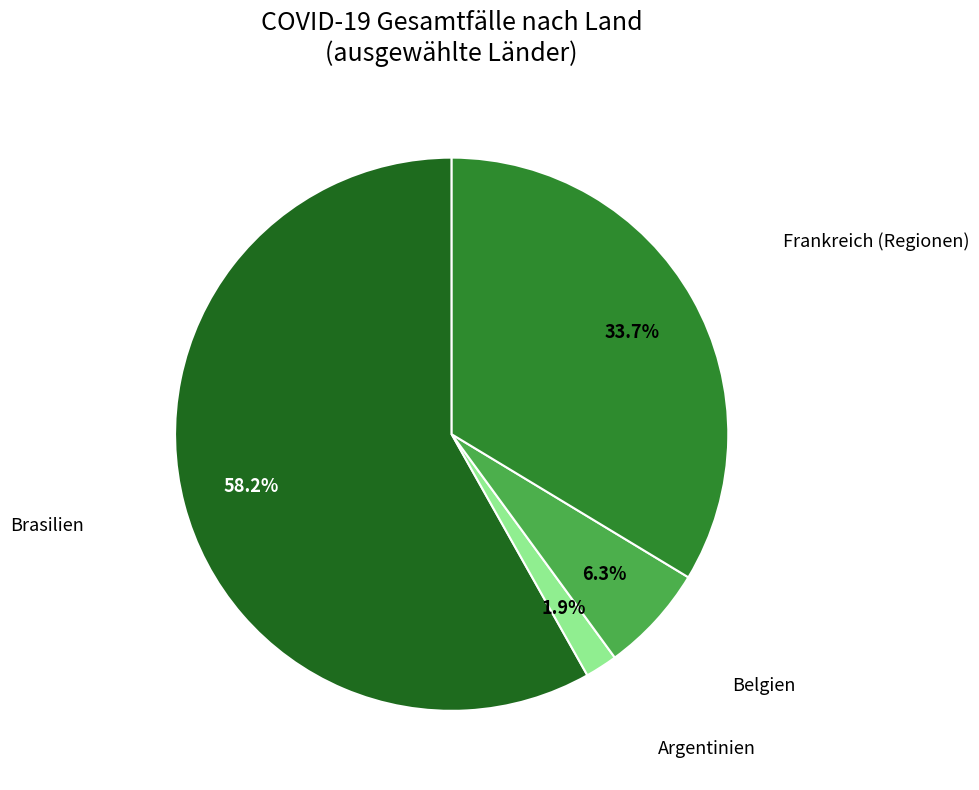

How many slices are in this pie chart?

4